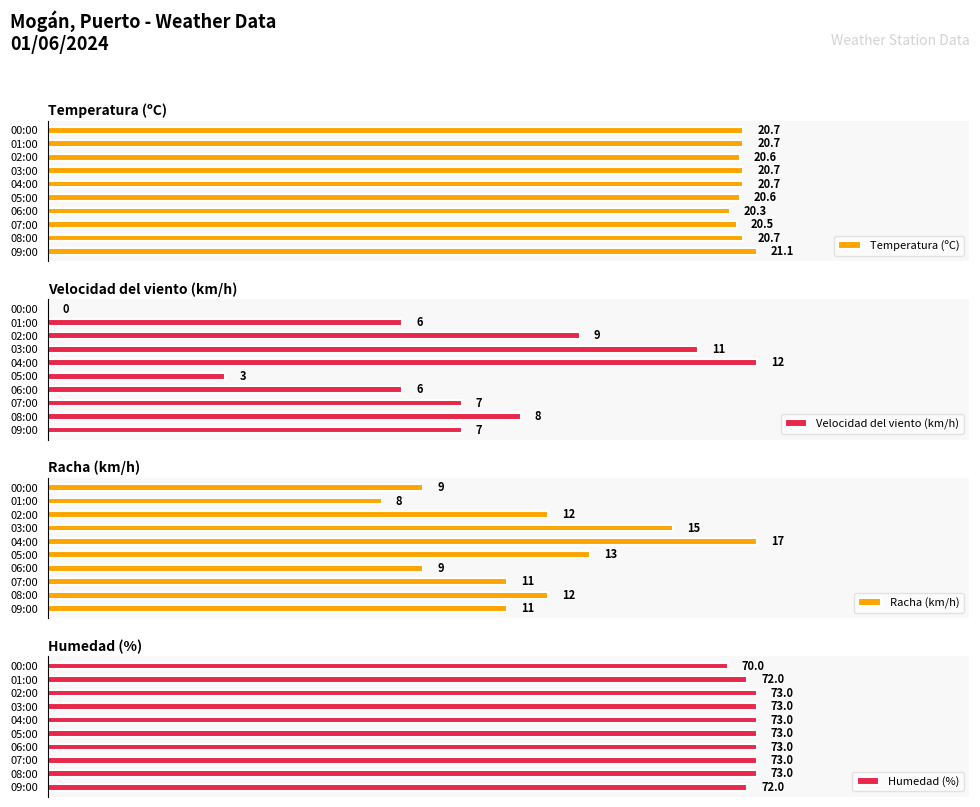

How many series are shown in this chart?

4